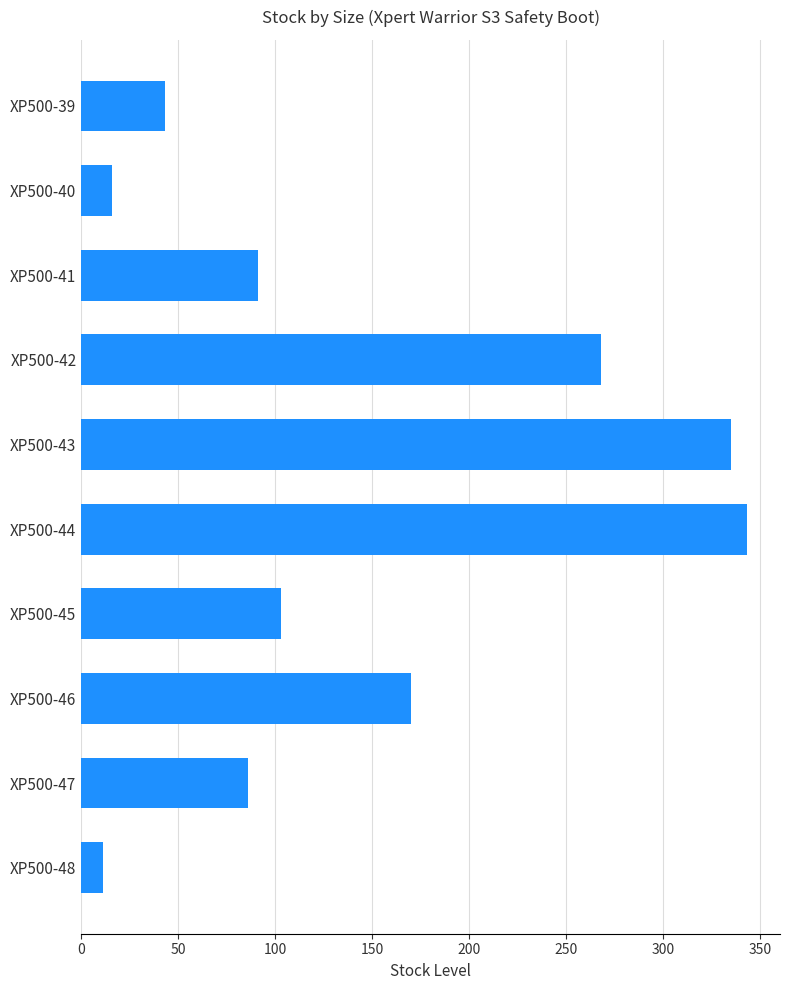

What is the sum of all values?

1466